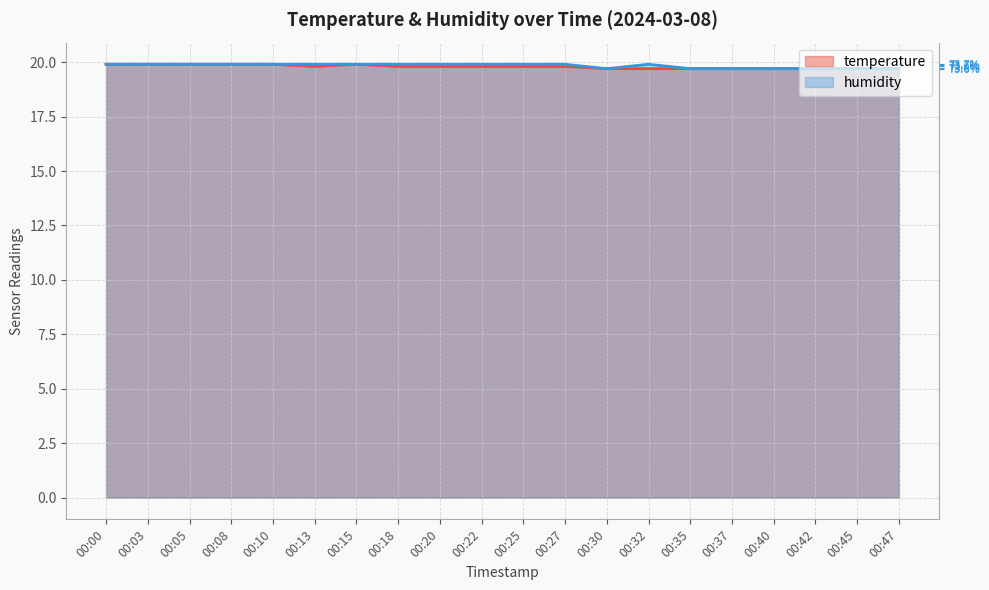

How many data points does each series have?

20